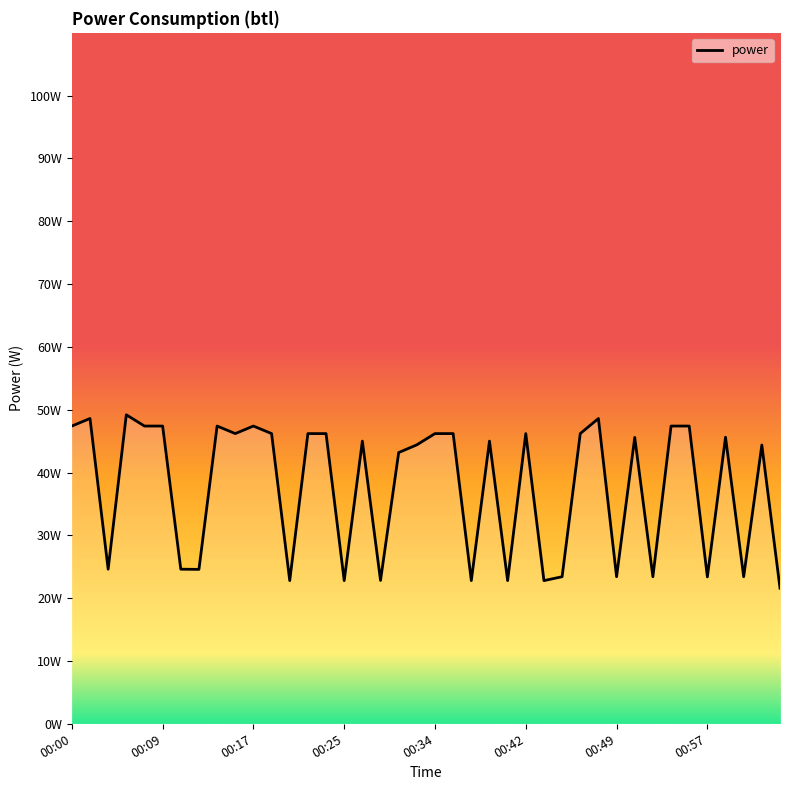

At which category does the data reach its first local peak?

00:02